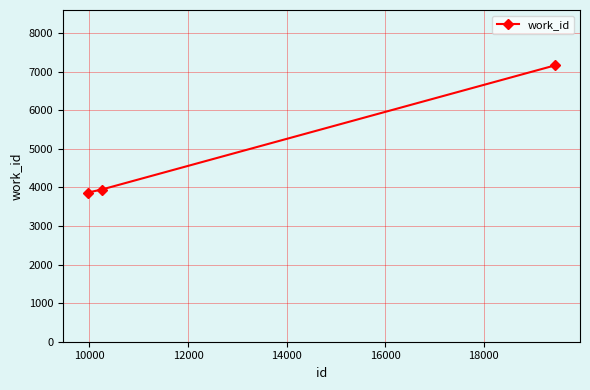

What is the average value?

4994